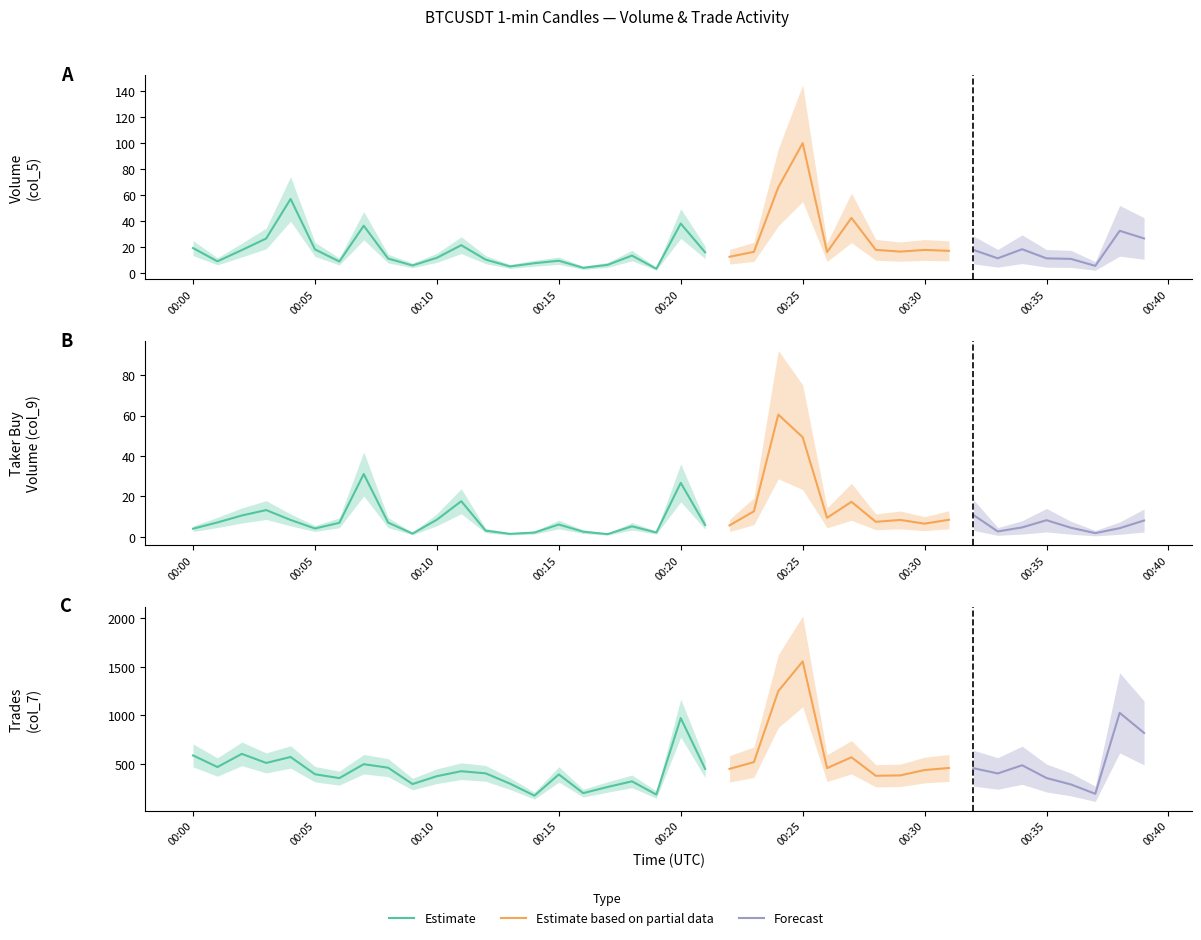

The Taker Buy Volume (col_9) series shows 9.5 at 6. True or false?

False